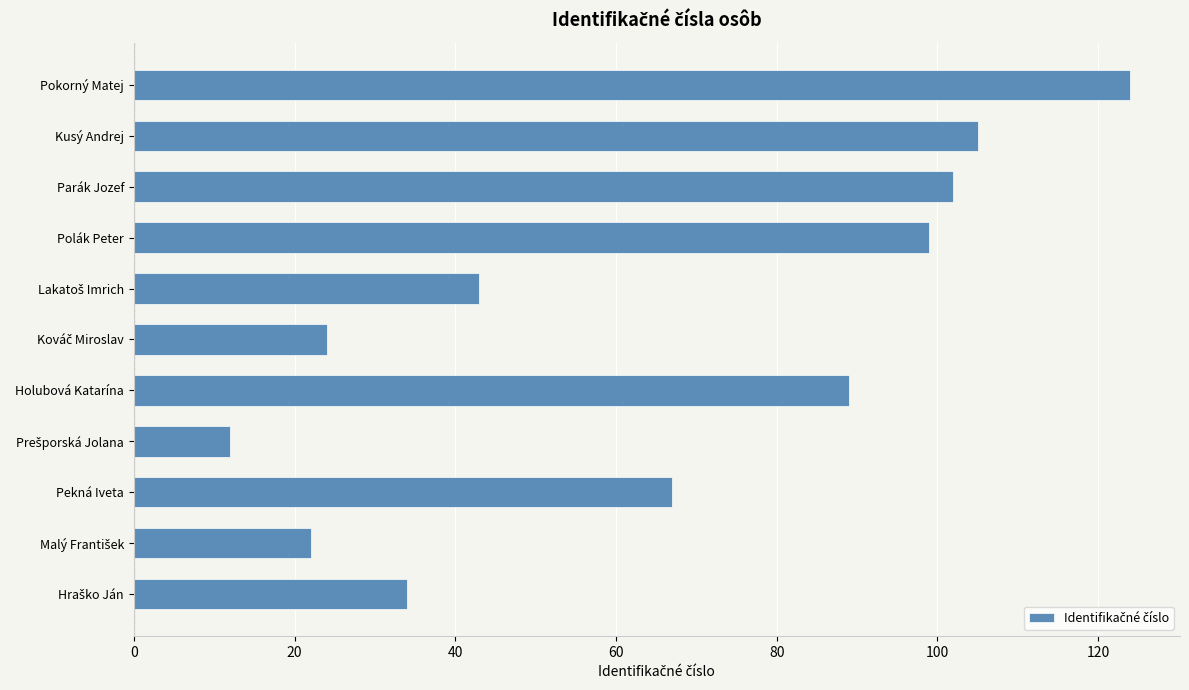

True or false: the data shows 170 at Pokorný Matej.

False